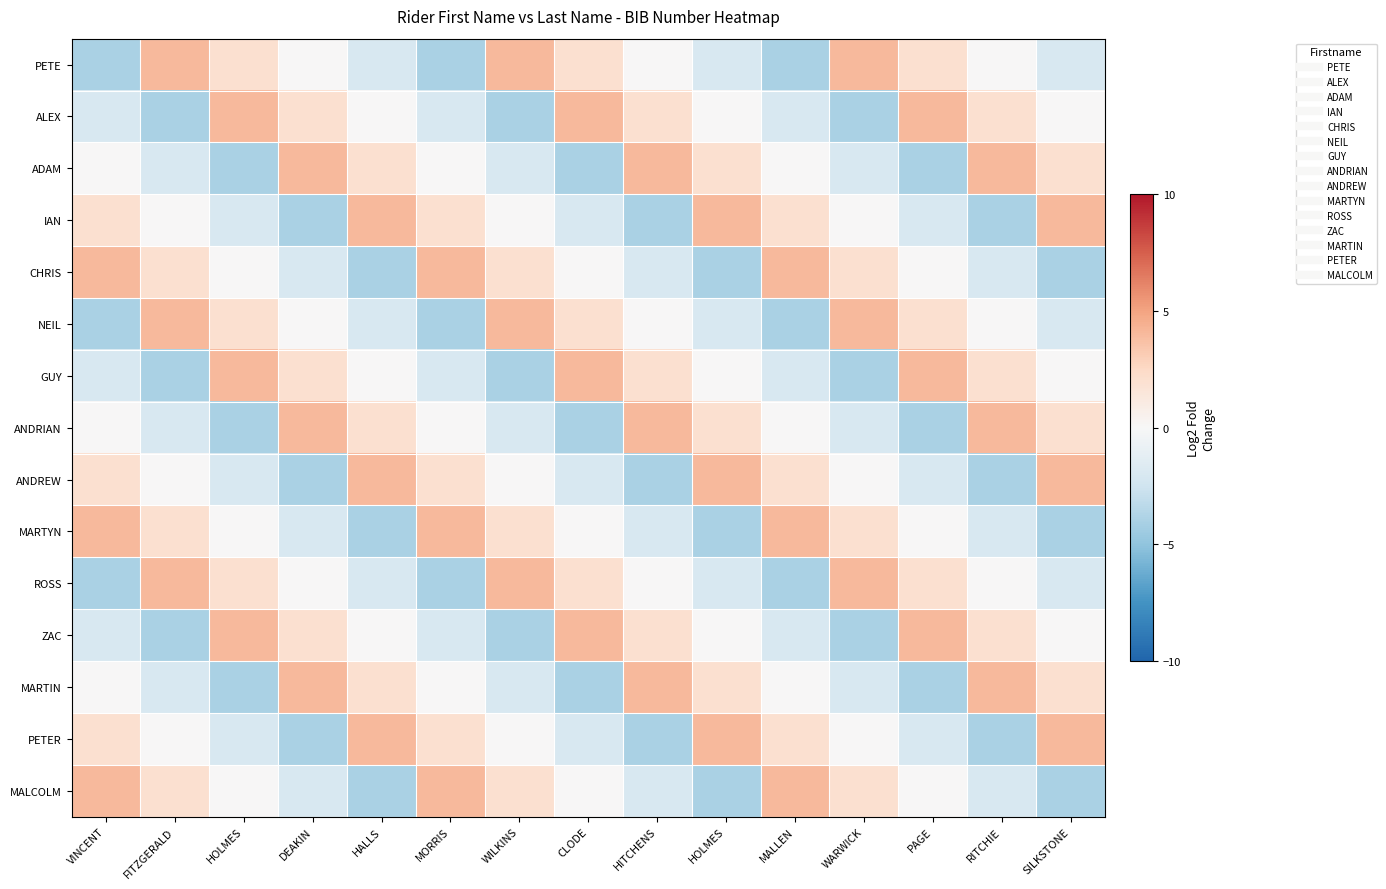

Reading left to right, extract all data points from this chart.

PETE: VINCENT=-4	FITZGERALD=4	HOLMES=2	DEAKIN=0	HALLS=-2	MORRIS=-4	WILKINS=4	CLODE=2	HITCHENS=0	HOLMES=-2	MALLEN=-4	WARWICK=4	PAGE=2	RITCHIE=0	SILKSTONE=-2
ALEX: VINCENT=-2	FITZGERALD=-4	HOLMES=4	DEAKIN=2	HALLS=0	MORRIS=-2	WILKINS=-4	CLODE=4	HITCHENS=2	HOLMES=0	MALLEN=-2	WARWICK=-4	PAGE=4	RITCHIE=2	SILKSTONE=0
ADAM: VINCENT=0	FITZGERALD=-2	HOLMES=-4	DEAKIN=4	HALLS=2	MORRIS=0	WILKINS=-2	CLODE=-4	HITCHENS=4	HOLMES=2	MALLEN=0	WARWICK=-2	PAGE=-4	RITCHIE=4	SILKSTONE=2
IAN: VINCENT=2	FITZGERALD=0	HOLMES=-2	DEAKIN=-4	HALLS=4	MORRIS=2	WILKINS=0	CLODE=-2	HITCHENS=-4	HOLMES=4	MALLEN=2	WARWICK=0	PAGE=-2	RITCHIE=-4	SILKSTONE=4
CHRIS: VINCENT=4	FITZGERALD=2	HOLMES=0	DEAKIN=-2	HALLS=-4	MORRIS=4	WILKINS=2	CLODE=0	HITCHENS=-2	HOLMES=-4	MALLEN=4	WARWICK=2	PAGE=0	RITCHIE=-2	SILKSTONE=-4
NEIL: VINCENT=-4	FITZGERALD=4	HOLMES=2	DEAKIN=0	HALLS=-2	MORRIS=-4	WILKINS=4	CLODE=2	HITCHENS=0	HOLMES=-2	MALLEN=-4	WARWICK=4	PAGE=2	RITCHIE=0	SILKSTONE=-2
GUY: VINCENT=-2	FITZGERALD=-4	HOLMES=4	DEAKIN=2	HALLS=0	MORRIS=-2	WILKINS=-4	CLODE=4	HITCHENS=2	HOLMES=0	MALLEN=-2	WARWICK=-4	PAGE=4	RITCHIE=2	SILKSTONE=0
ANDRIAN: VINCENT=0	FITZGERALD=-2	HOLMES=-4	DEAKIN=4	HALLS=2	MORRIS=0	WILKINS=-2	CLODE=-4	HITCHENS=4	HOLMES=2	MALLEN=0	WARWICK=-2	PAGE=-4	RITCHIE=4	SILKSTONE=2
ANDREW: VINCENT=2	FITZGERALD=0	HOLMES=-2	DEAKIN=-4	HALLS=4	MORRIS=2	WILKINS=0	CLODE=-2	HITCHENS=-4	HOLMES=4	MALLEN=2	WARWICK=0	PAGE=-2	RITCHIE=-4	SILKSTONE=4
MARTYN: VINCENT=4	FITZGERALD=2	HOLMES=0	DEAKIN=-2	HALLS=-4	MORRIS=4	WILKINS=2	CLODE=0	HITCHENS=-2	HOLMES=-4	MALLEN=4	WARWICK=2	PAGE=0	RITCHIE=-2	SILKSTONE=-4
ROSS: VINCENT=-4	FITZGERALD=4	HOLMES=2	DEAKIN=0	HALLS=-2	MORRIS=-4	WILKINS=4	CLODE=2	HITCHENS=0	HOLMES=-2	MALLEN=-4	WARWICK=4	PAGE=2	RITCHIE=0	SILKSTONE=-2
ZAC: VINCENT=-2	FITZGERALD=-4	HOLMES=4	DEAKIN=2	HALLS=0	MORRIS=-2	WILKINS=-4	CLODE=4	HITCHENS=2	HOLMES=0	MALLEN=-2	WARWICK=-4	PAGE=4	RITCHIE=2	SILKSTONE=0
MARTIN: VINCENT=0	FITZGERALD=-2	HOLMES=-4	DEAKIN=4	HALLS=2	MORRIS=0	WILKINS=-2	CLODE=-4	HITCHENS=4	HOLMES=2	MALLEN=0	WARWICK=-2	PAGE=-4	RITCHIE=4	SILKSTONE=2
PETER: VINCENT=2	FITZGERALD=0	HOLMES=-2	DEAKIN=-4	HALLS=4	MORRIS=2	WILKINS=0	CLODE=-2	HITCHENS=-4	HOLMES=4	MALLEN=2	WARWICK=0	PAGE=-2	RITCHIE=-4	SILKSTONE=4
MALCOLM: VINCENT=4	FITZGERALD=2	HOLMES=0	DEAKIN=-2	HALLS=-4	MORRIS=4	WILKINS=2	CLODE=0	HITCHENS=-2	HOLMES=-4	MALLEN=4	WARWICK=2	PAGE=0	RITCHIE=-2	SILKSTONE=-4